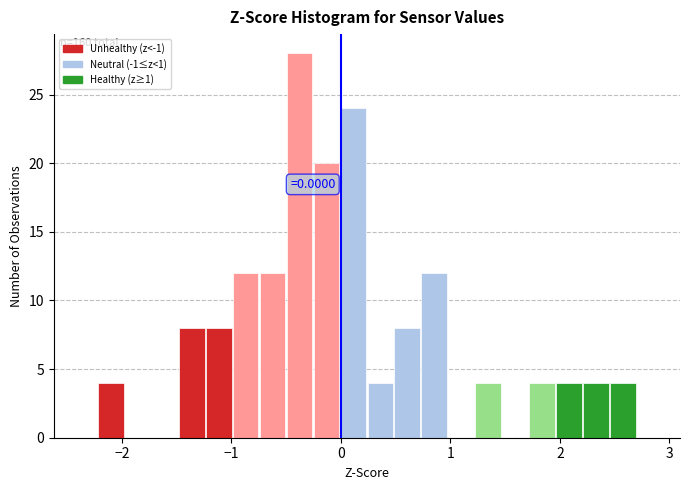

Read against the x-axis, roughly where is the centre of the tallest bar?

-0.4